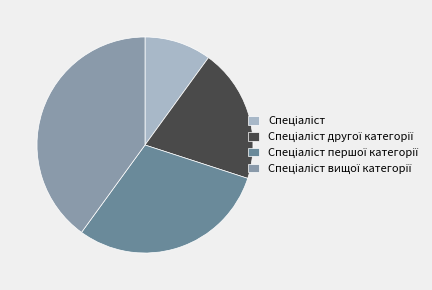

Is it true that Спеціаліст другої категорії is 20% of the pie?

True